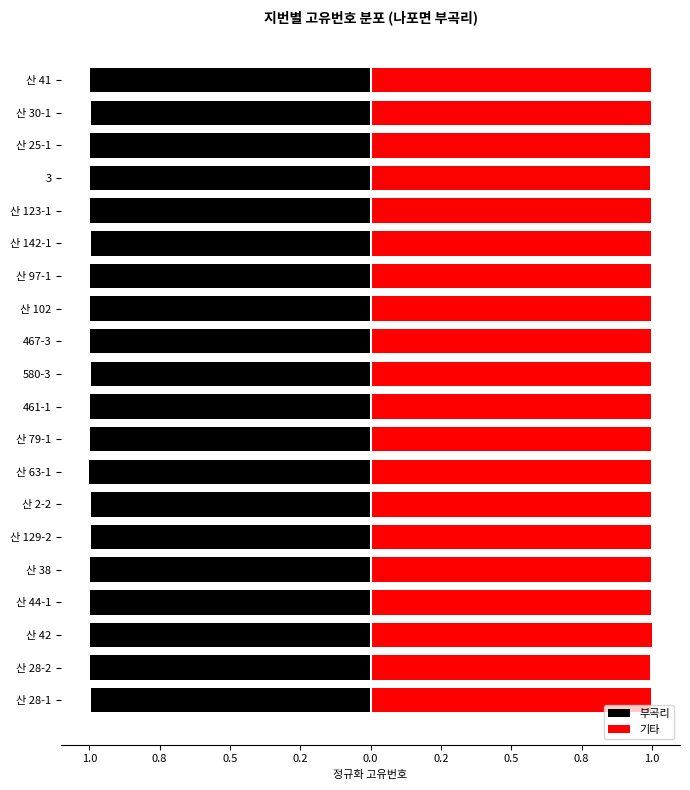

What is the difference between the highest and lowest values at 산 38?

2.0